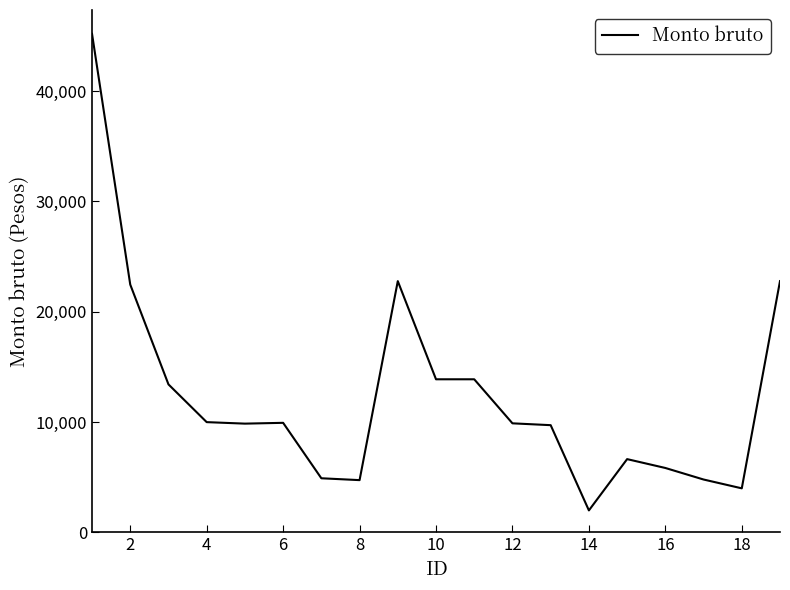

What is the smallest value displayed?

2000.0